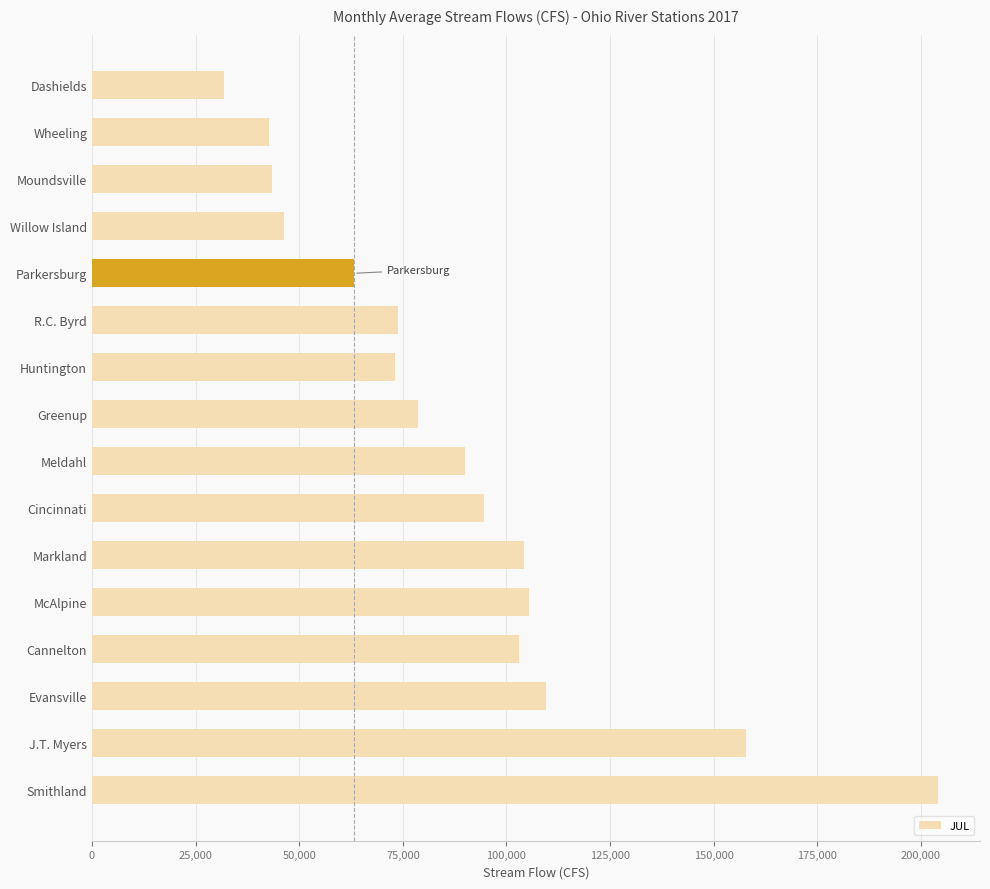

True or false: the data shows 114629.5 at R.C. Byrd.

False